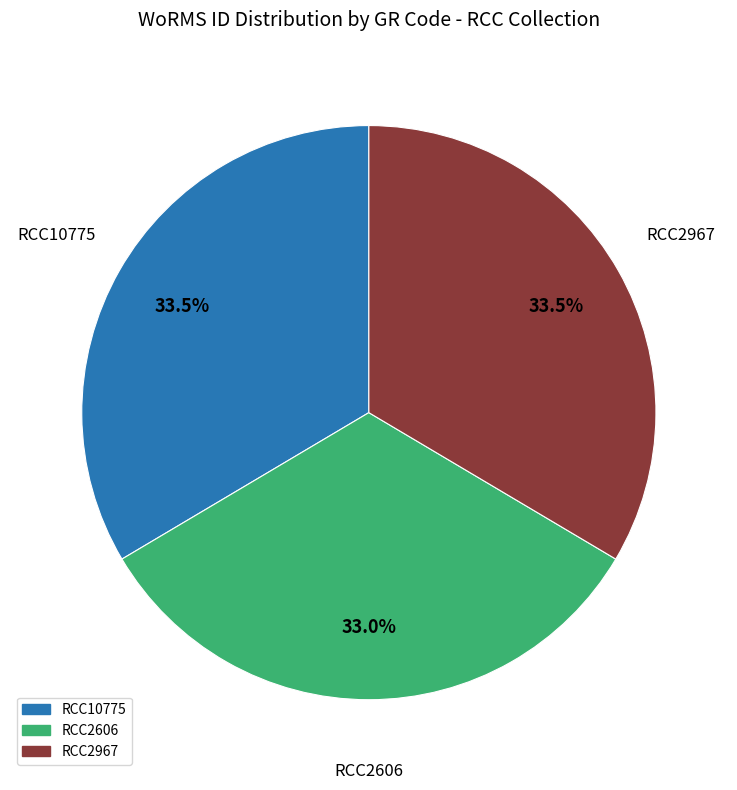

Is RCC2606 the majority of the pie?

No